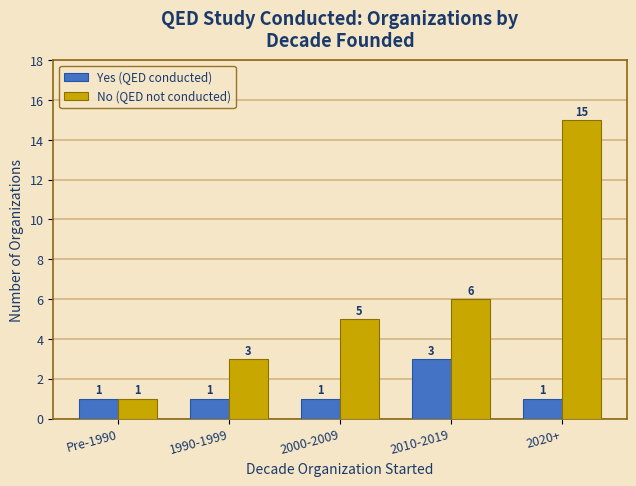

What is the value of the Yes (QED conducted) bar at the 2nd from the left?

1